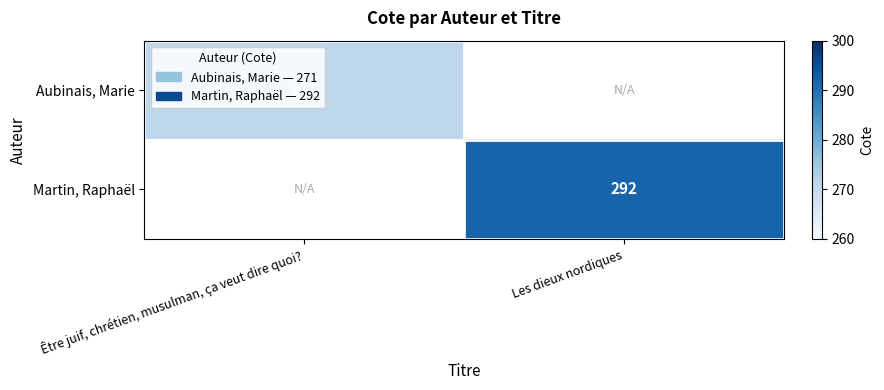

True or false: Martin, Raphaël has a value of 203 at Les dieux nordiques.

False